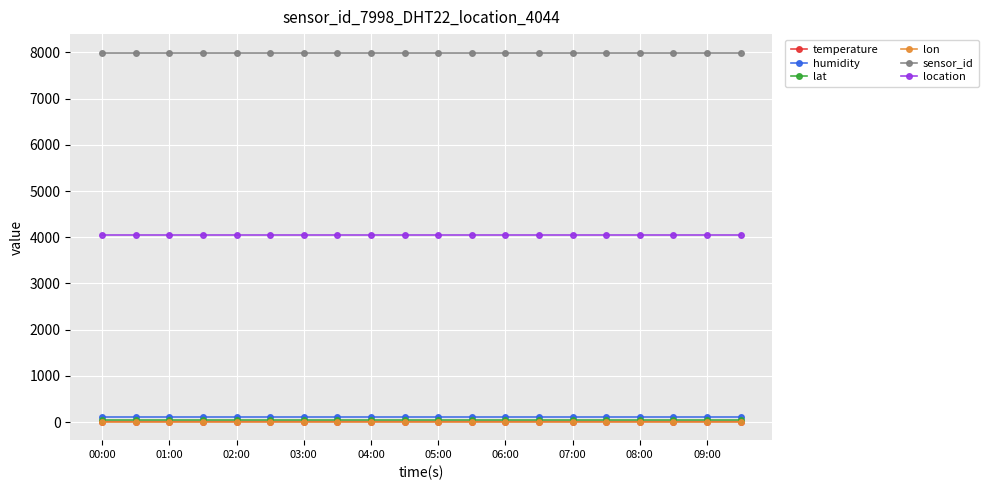

Which series has the largest range (max minus min)?

temperature